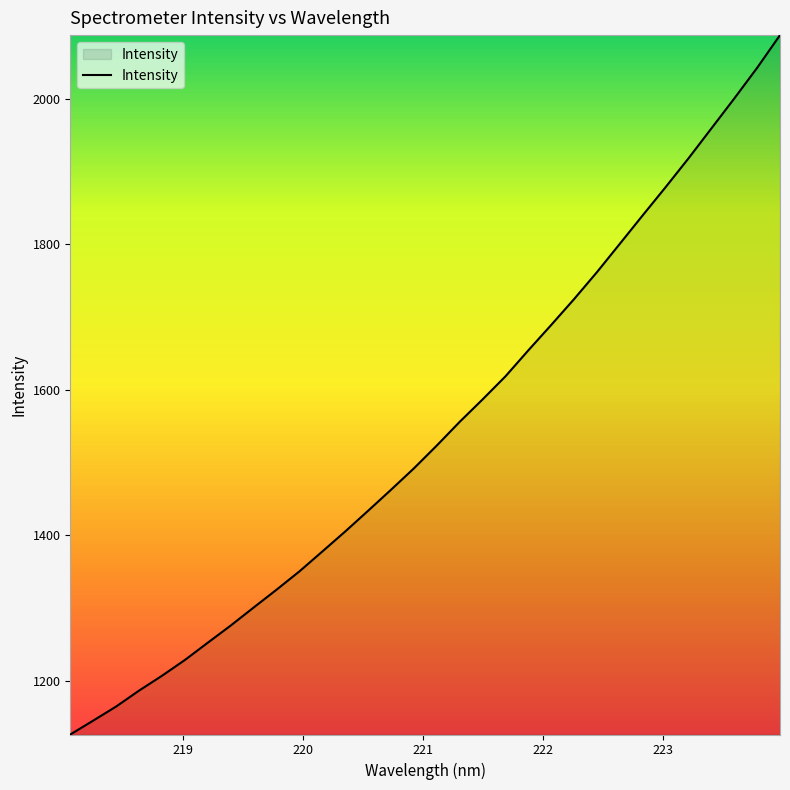

What is the average value?

1543.2